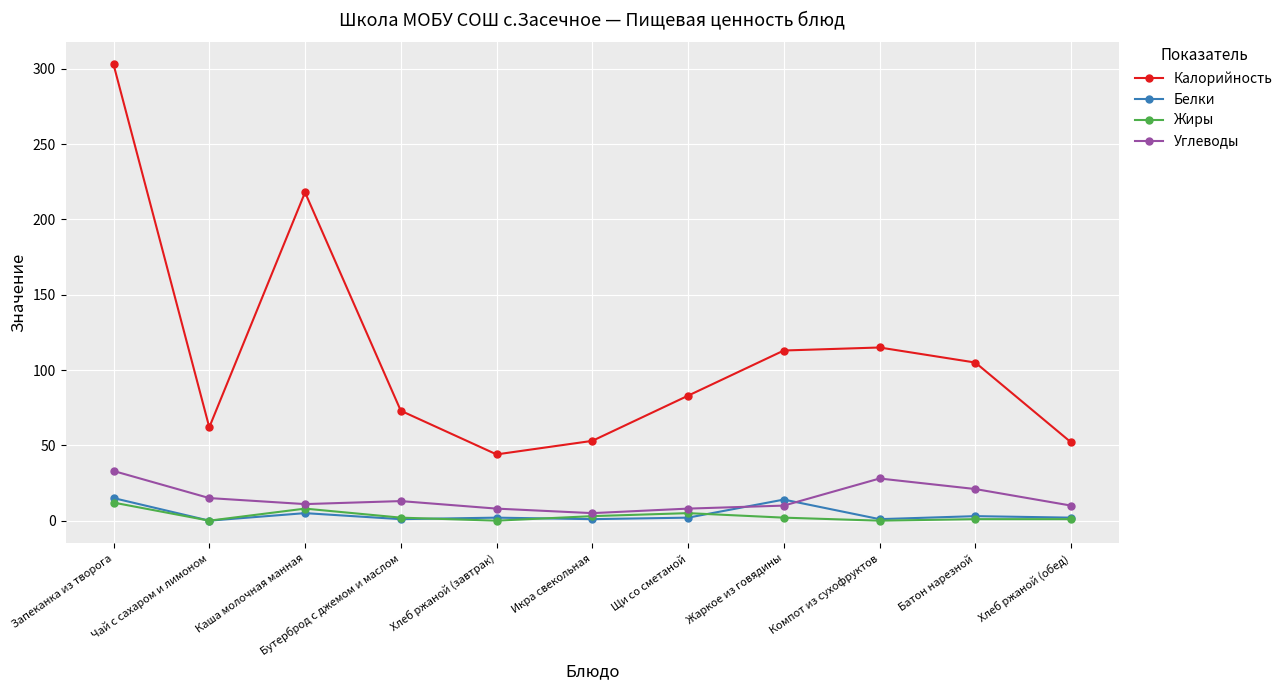

At which category is the sum across all series the highest?

Запеканка из творога